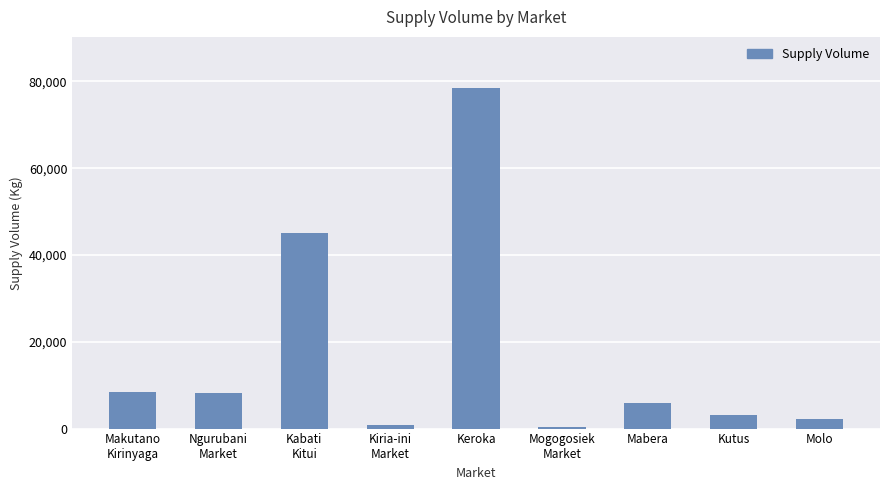

What is the change in value from Ngurubani
Market to Mogogosiek
Market?

-7740